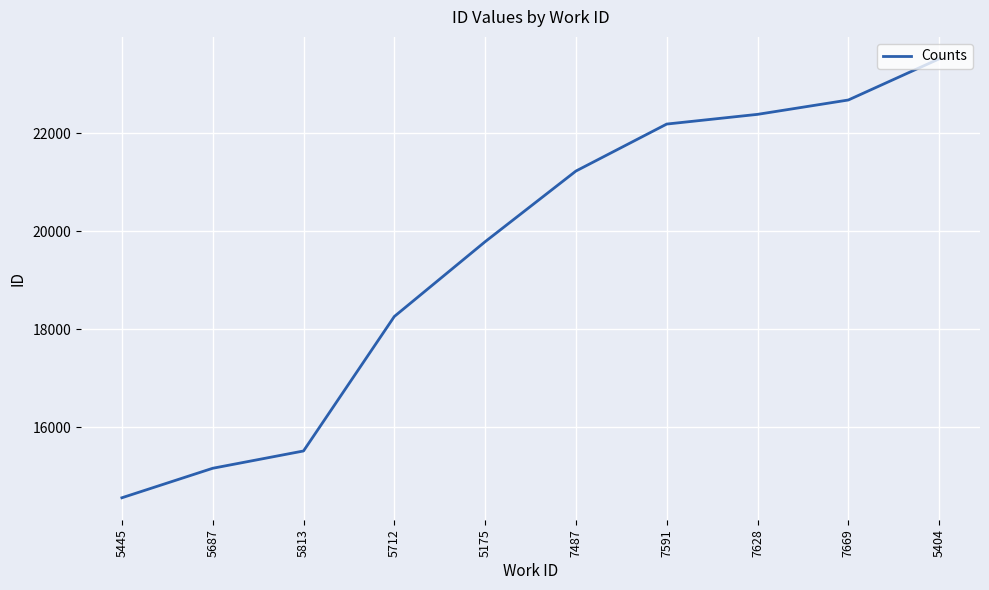

The value at 7487 is 21228. True or false?

True